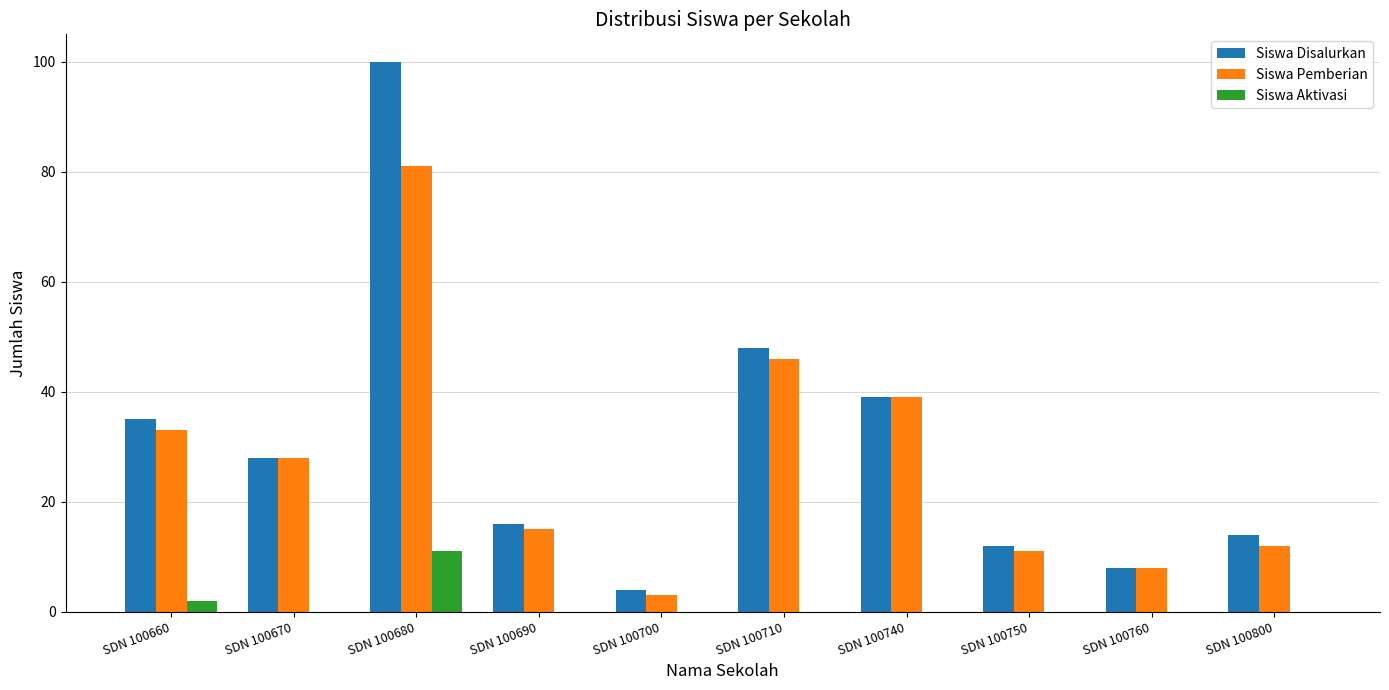

What is the difference between the Siswa Aktivasi values at SDN 100660 and SDN 100700?

2